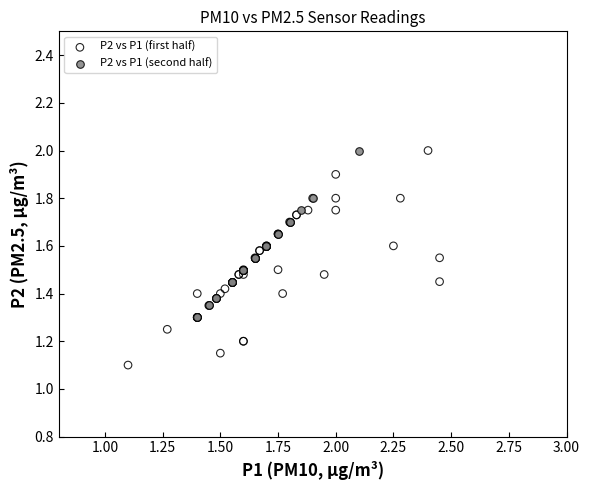

Which series reaches the minimum Y coordinate?

P2 vs P1 (first half)